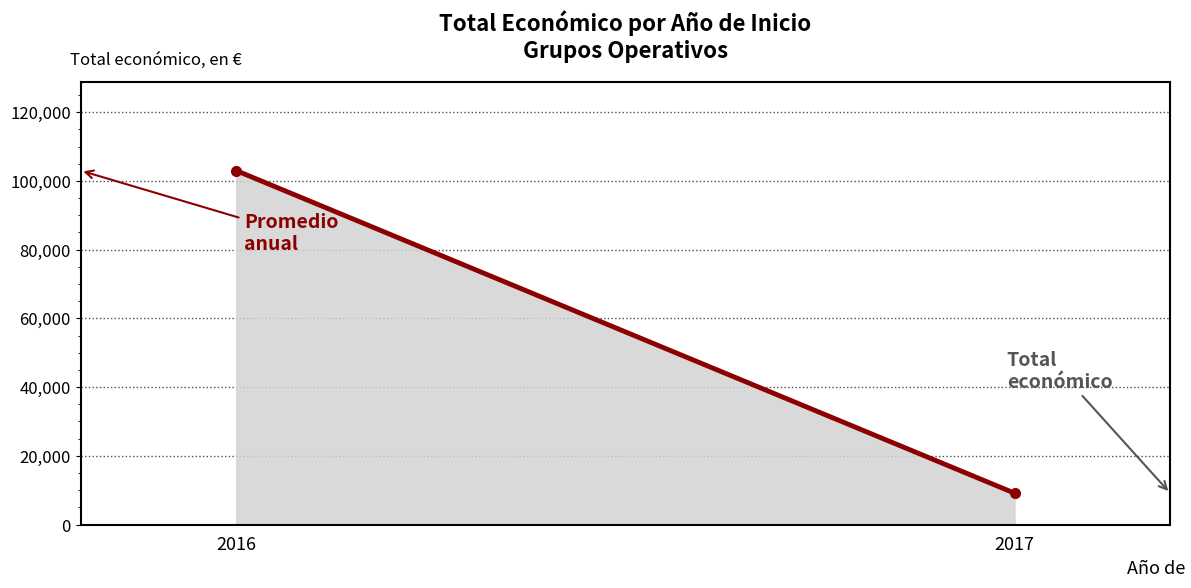

The value at 2017 is 9148.0. True or false?

True